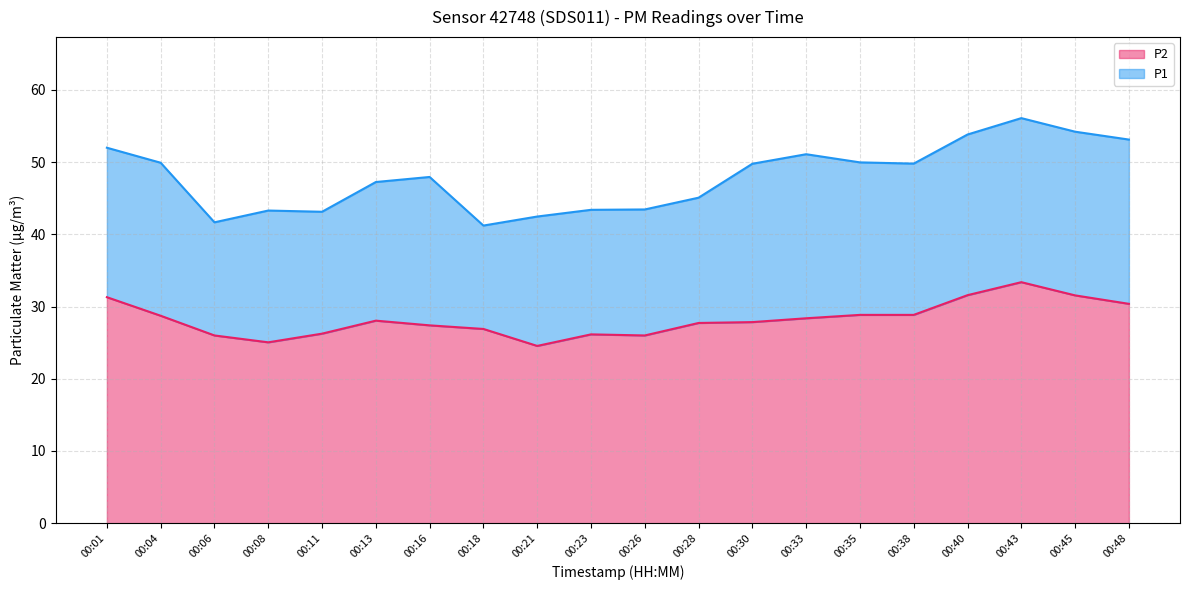

List the series in order of their peak value, highest first.

P1, P2